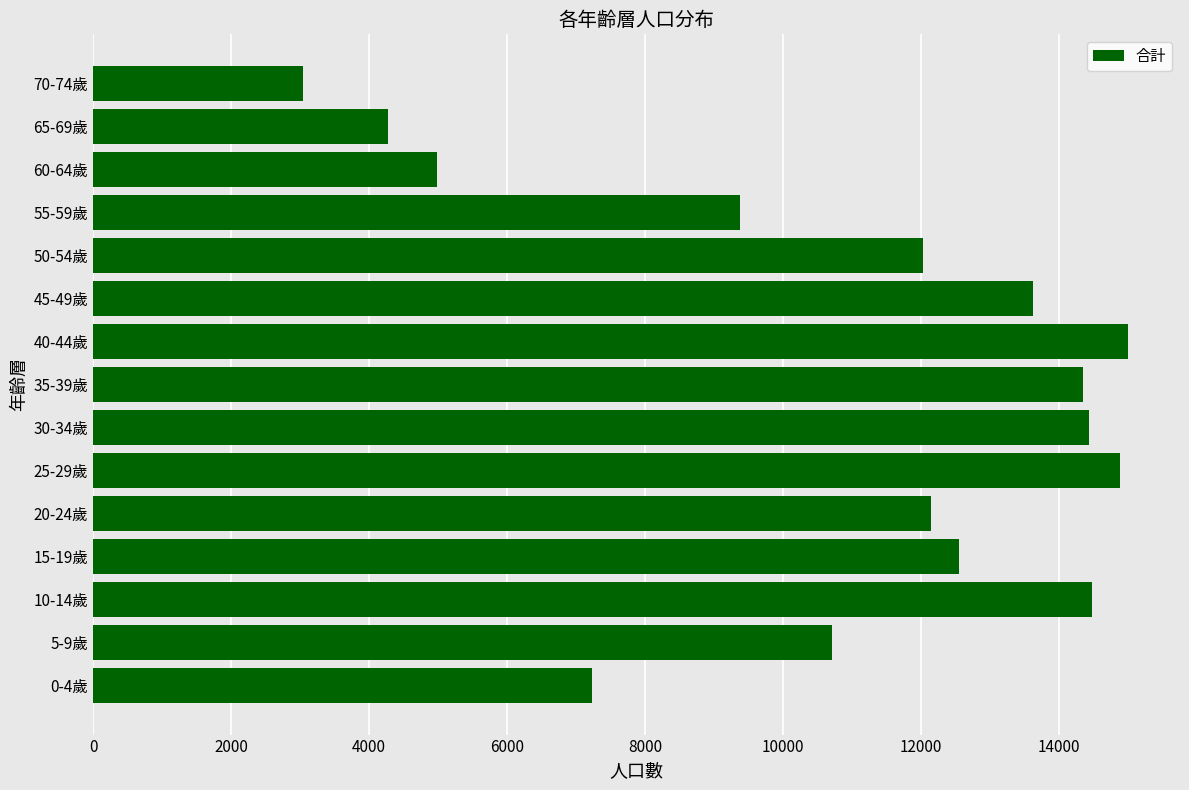

At which category does the chart reach its minimum across all series?

70-74歲